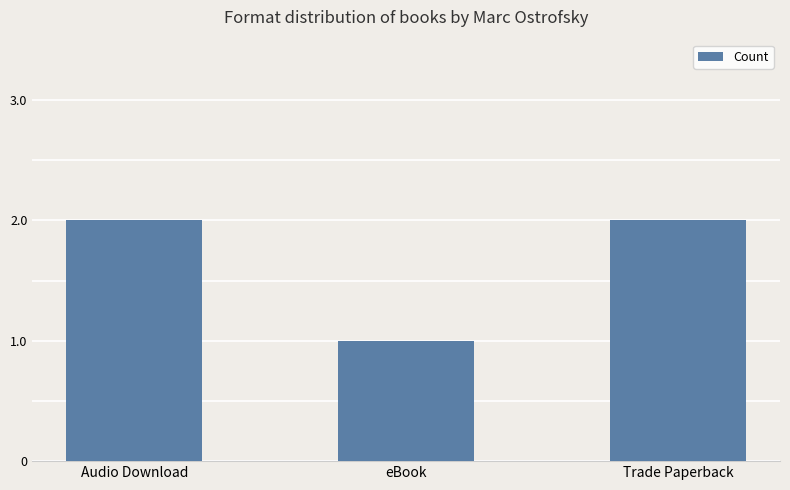

What is the change in value from eBook to Trade Paperback?

+1